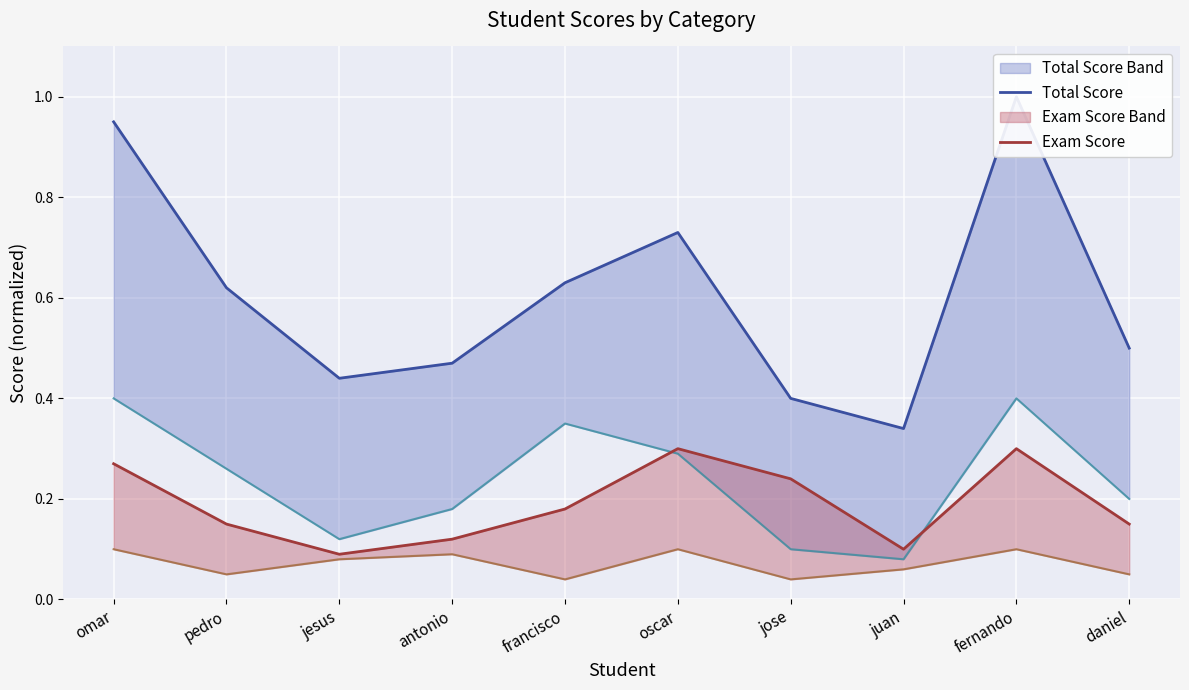

Which series has the largest range (max minus min)?

Total Score